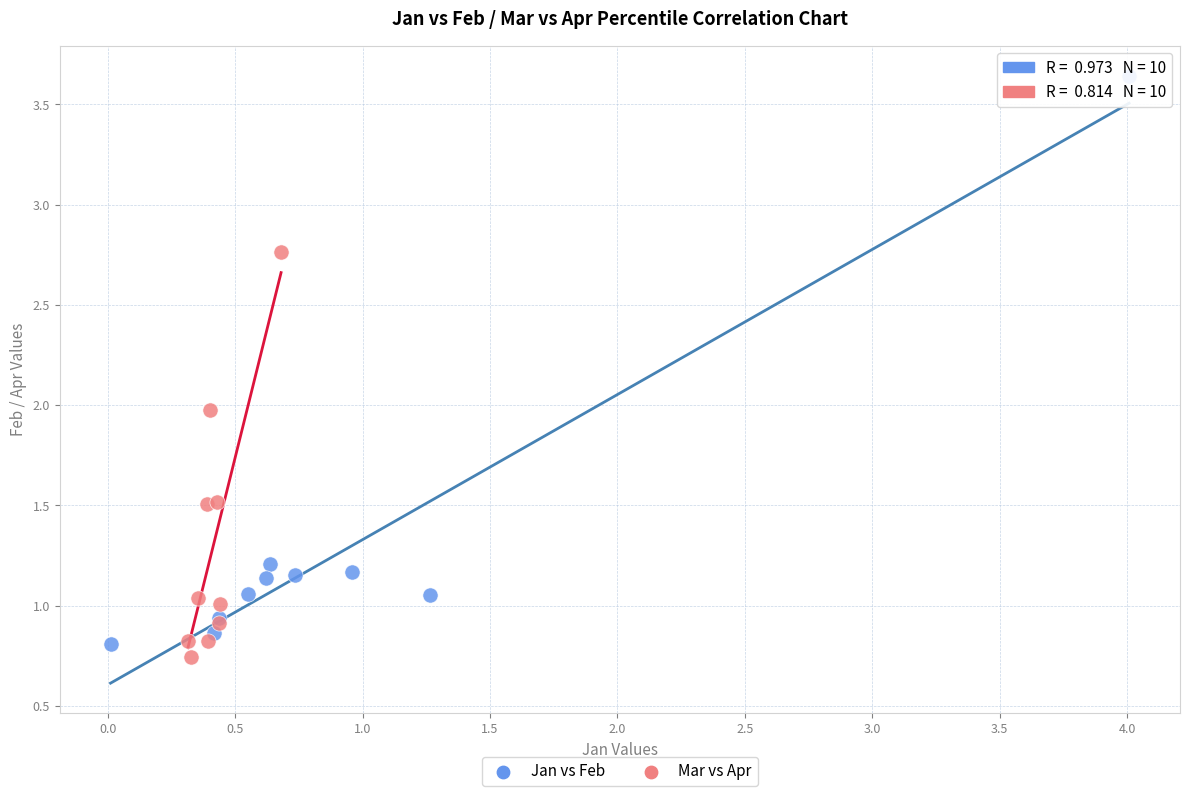

Which series has the largest Y range (max minus min)?

Jan vs Feb